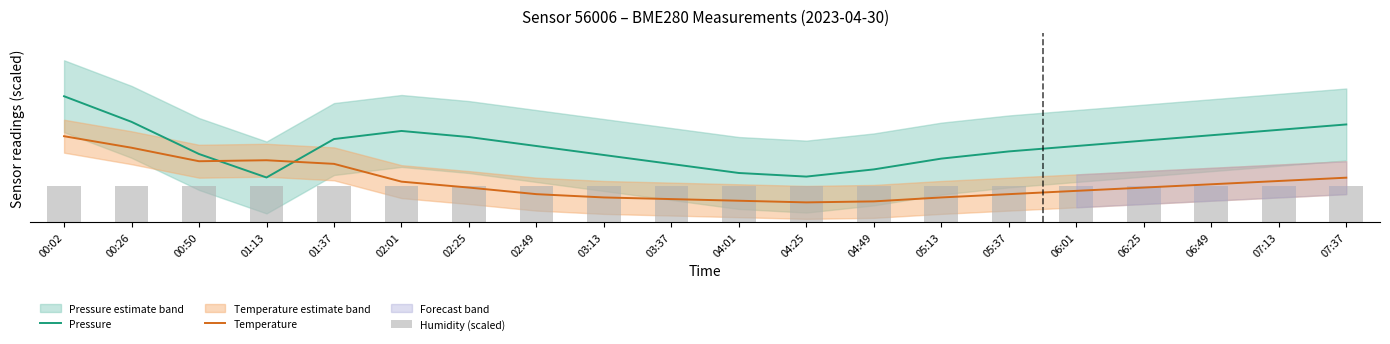

Which series has the widest spread of values?

Pressure